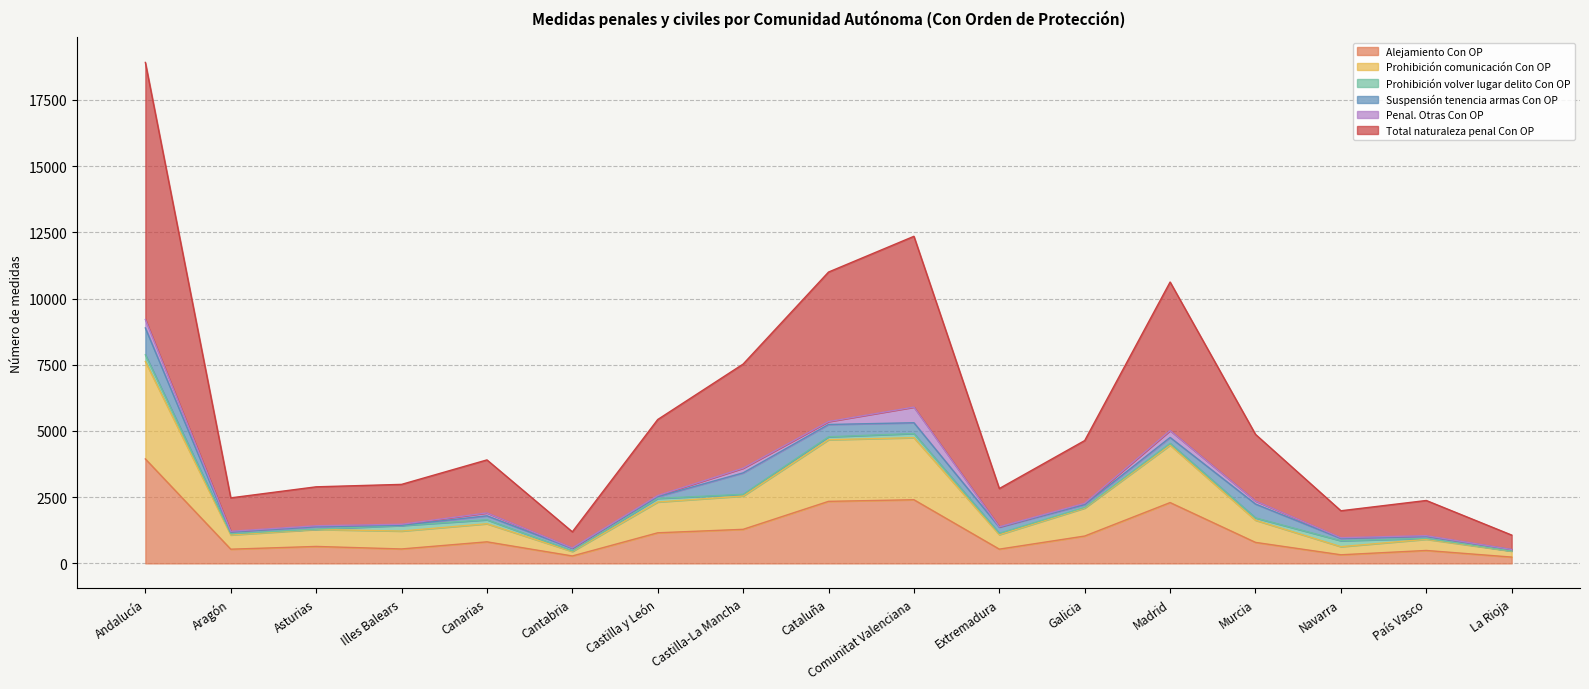

True or false: Total naturaleza penal Con OP has a value of 12349 at Comunitat Valenciana.

True